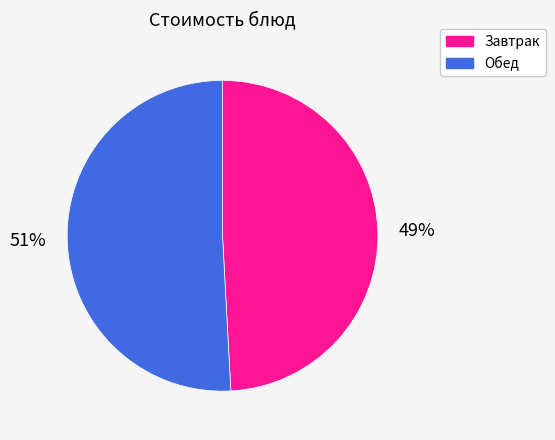

To the nearest percent, what is the difference between the Обед and Завтрак slice percentages?

2%